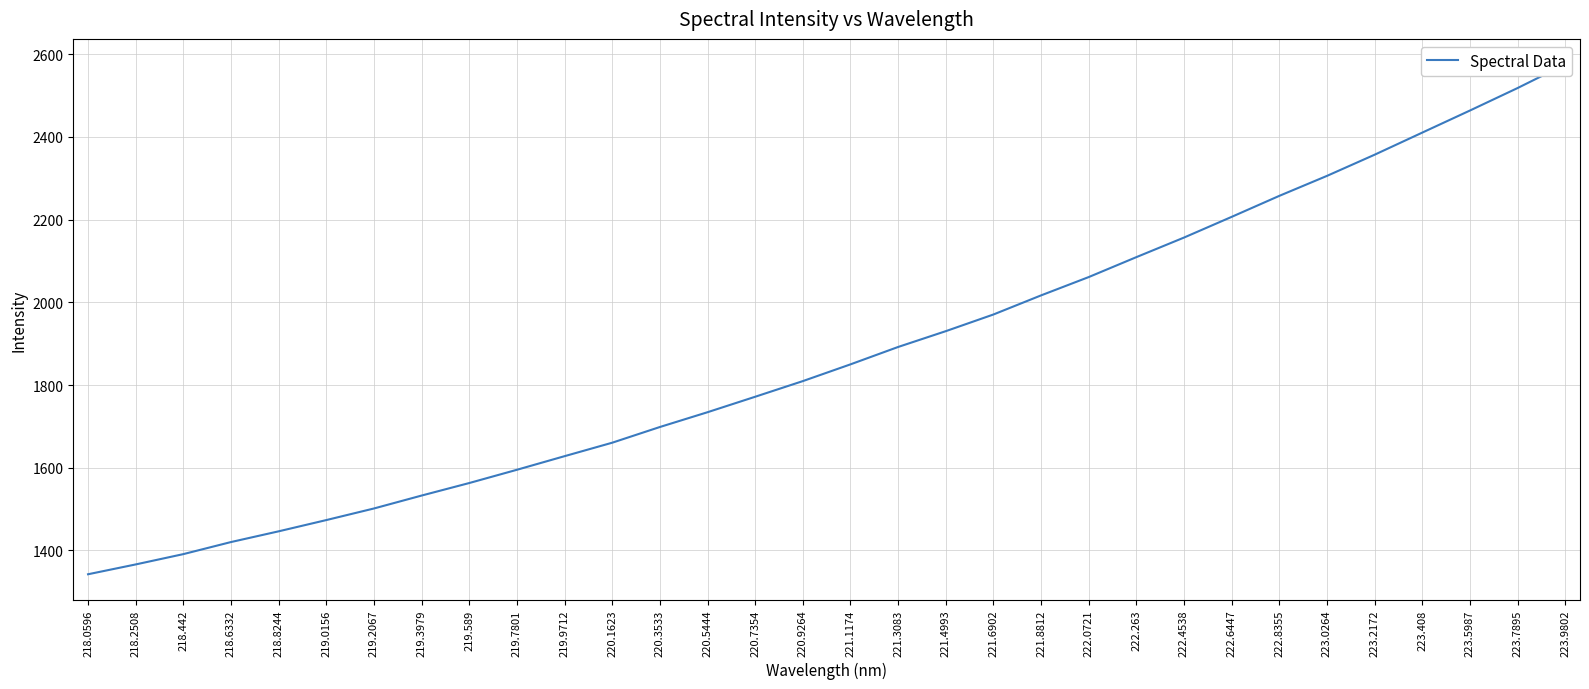

List the labels in order of value, smallest first.

218.0596, 218.2508, 218.442, 218.6332, 218.8244, 219.0156, 219.2067, 219.3979, 219.589, 219.7801, 219.9712, 220.1623, 220.3533, 220.5444, 220.7354, 220.9264, 221.1174, 221.3083, 221.4993, 221.6902, 221.8812, 222.0721, 222.263, 222.4538, 222.6447, 222.8355, 223.0264, 223.2172, 223.408, 223.5987, 223.7895, 223.9802